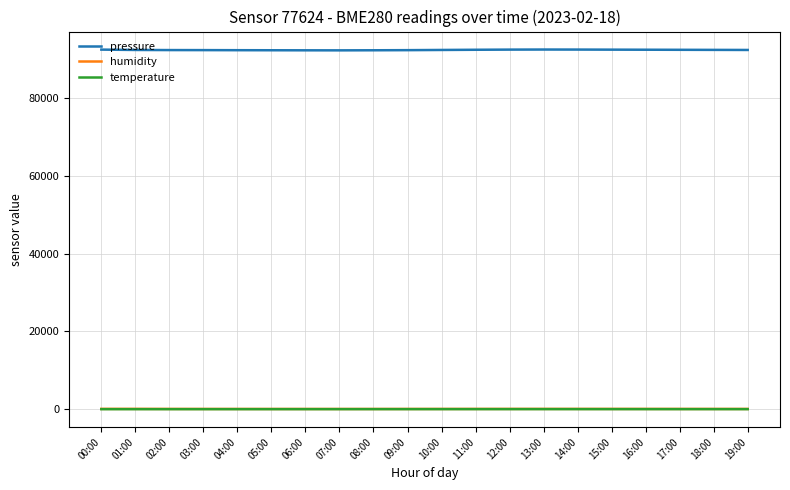

Read the humidity value at 09:00.

54.0